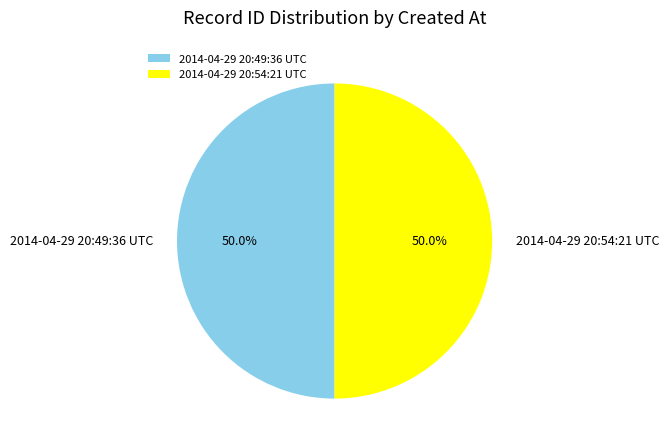

To the nearest percent, what is the average slice percentage?

50%